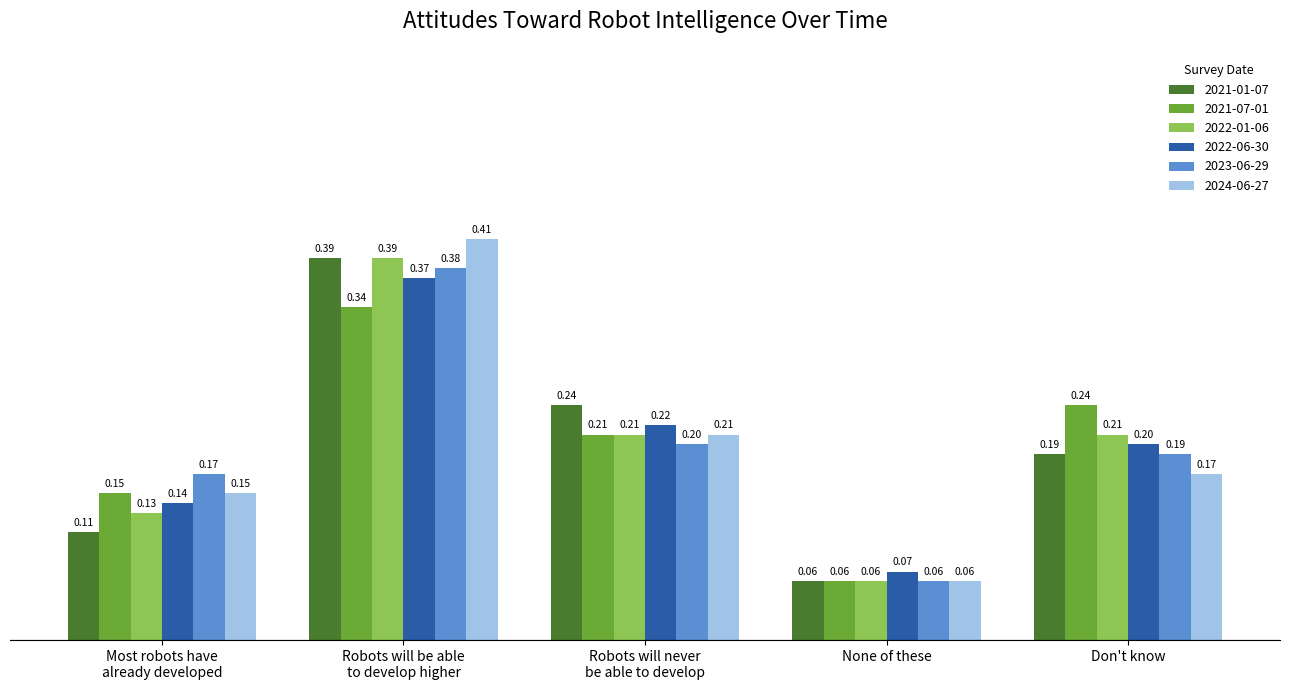

Which series has the widest spread of values?

2024-06-27